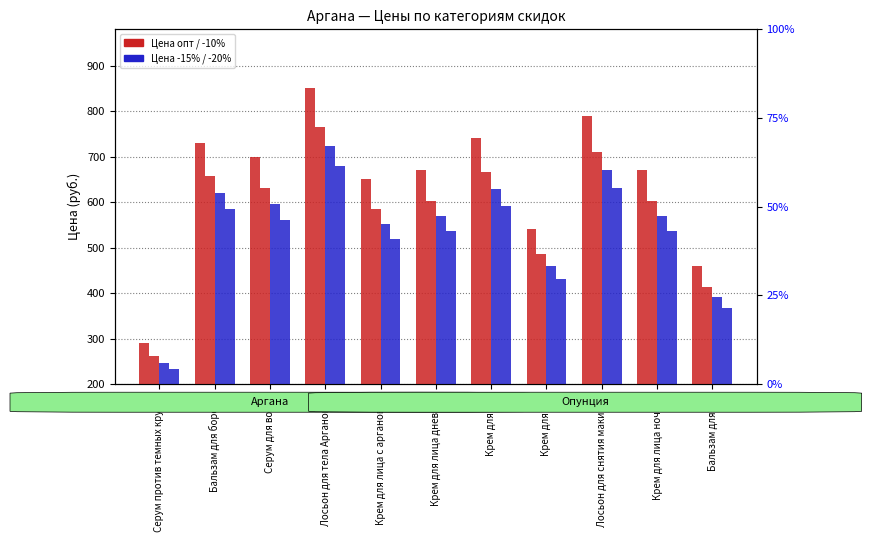

What is the total value across all series at Крем для лица ночной?

2378.5